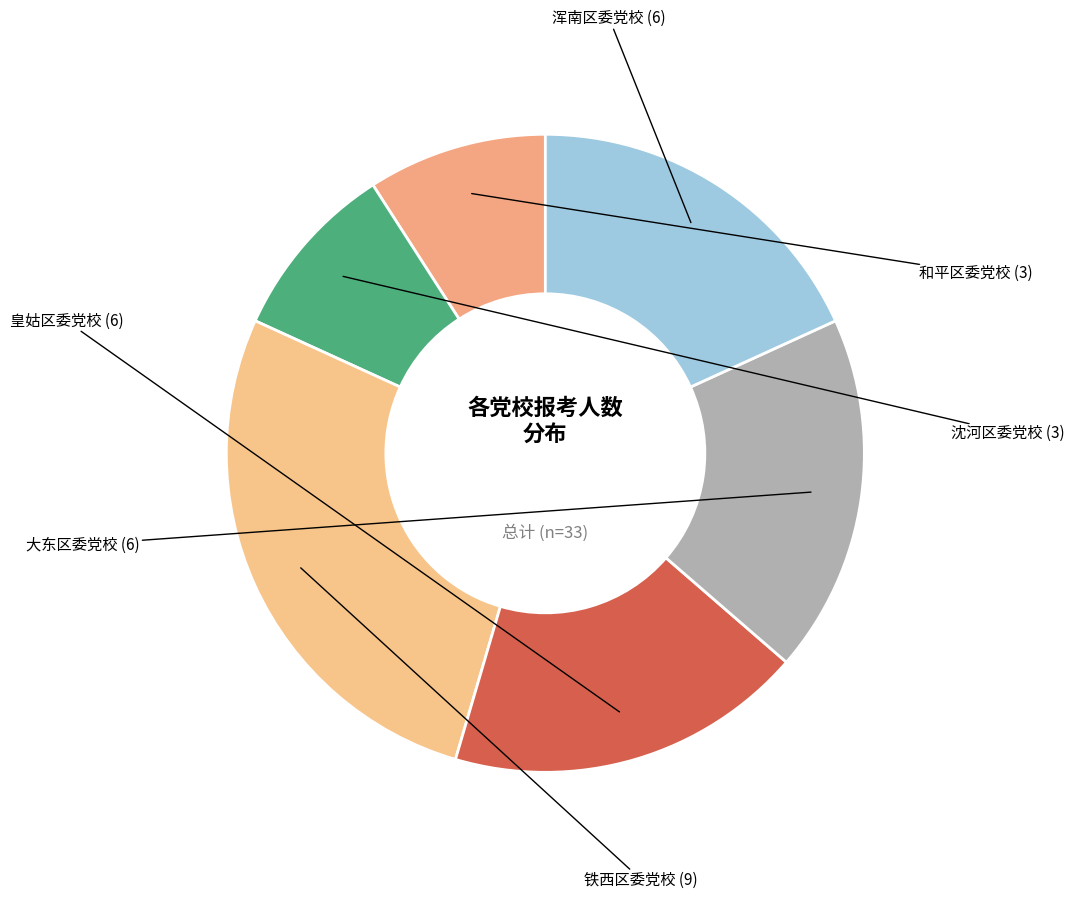

Is there a majority slice in this chart?

No